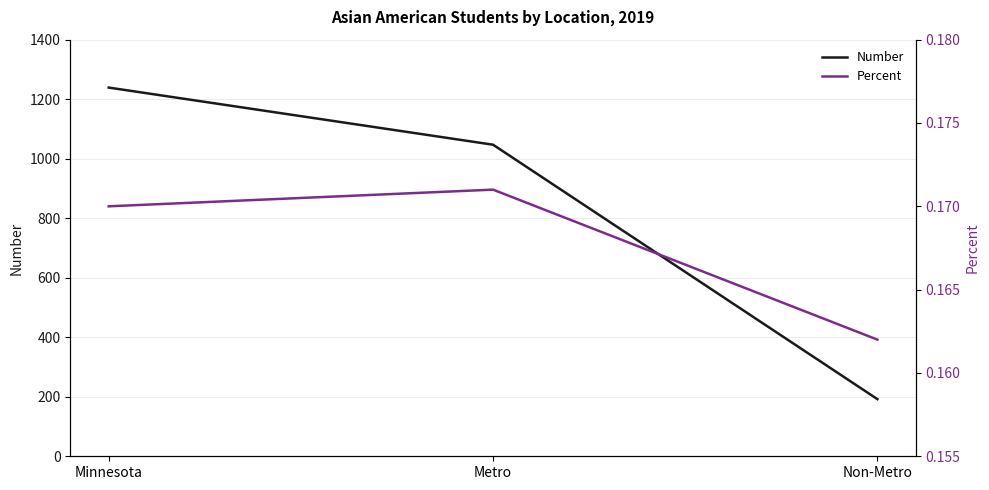

Count the Number values in the range 192 to 1239.

3